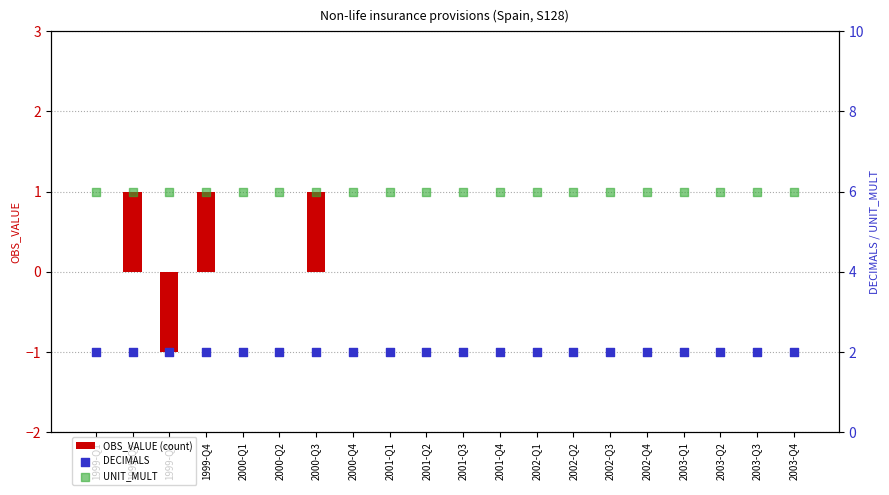

Which series reaches the minimum Y coordinate?

OBS_VALUE (count)